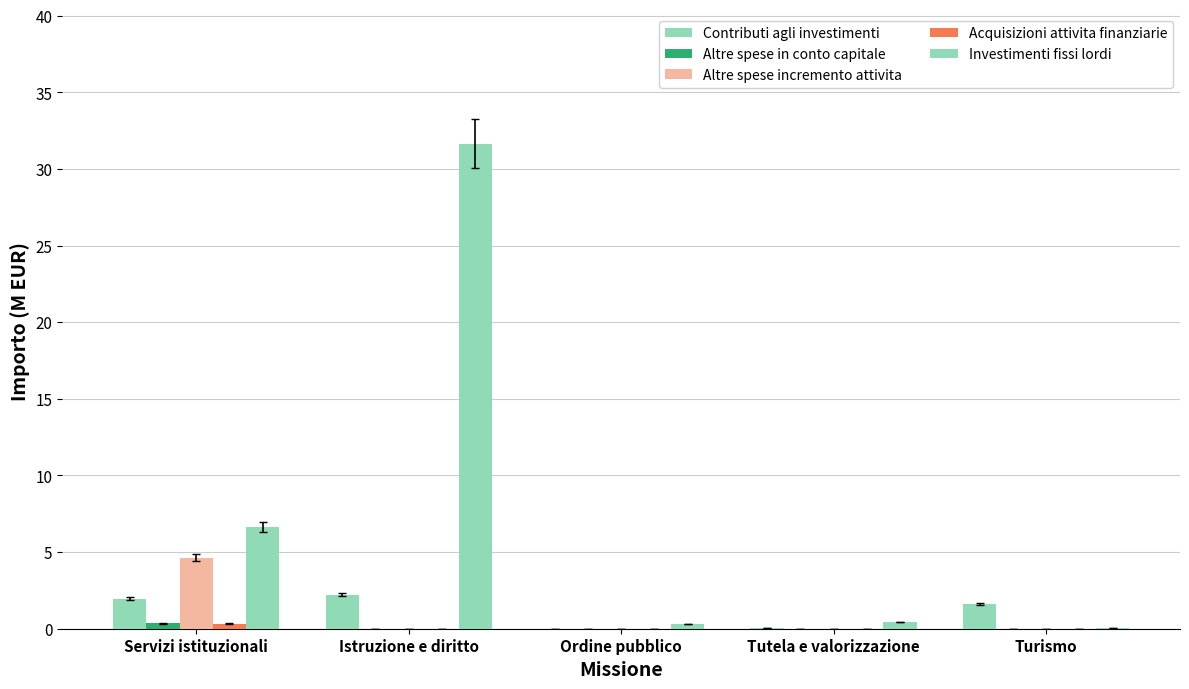

Reading left to right, transcribe all the data shown in this chart.

Contributi agli investimenti: 1.9	2.2	0.0	0.0	1.6
Altre spese in conto capitale: 0.3	0.0	0.0	0.0	0.0
Altre spese incremento attivita: 4.6	0.0	0.0	0.0	0.0
Acquisizioni attivita finanziarie: 0.3	0.0	0.0	0.0	0.0
Investimenti fissi lordi: 6.7	31.6	0.3	0.4	0.1